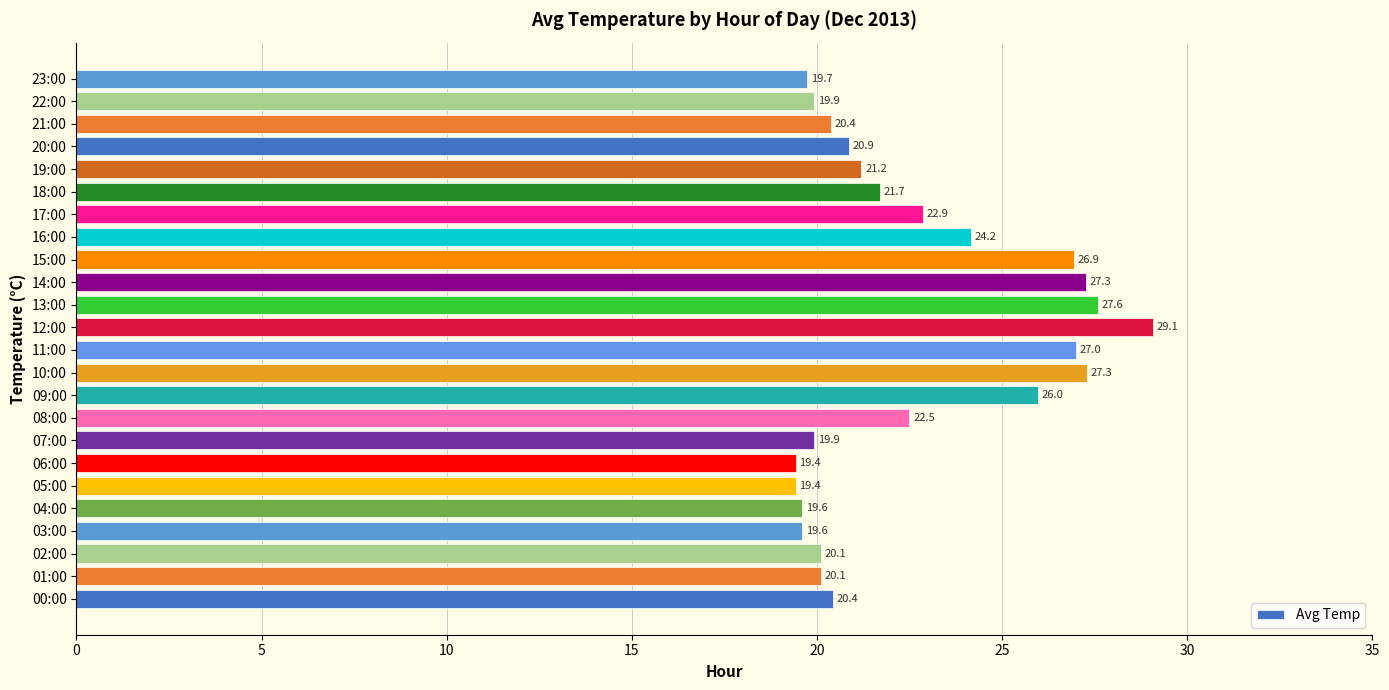

The chart shows a value of 22.5 at 08:00. True or false?

True